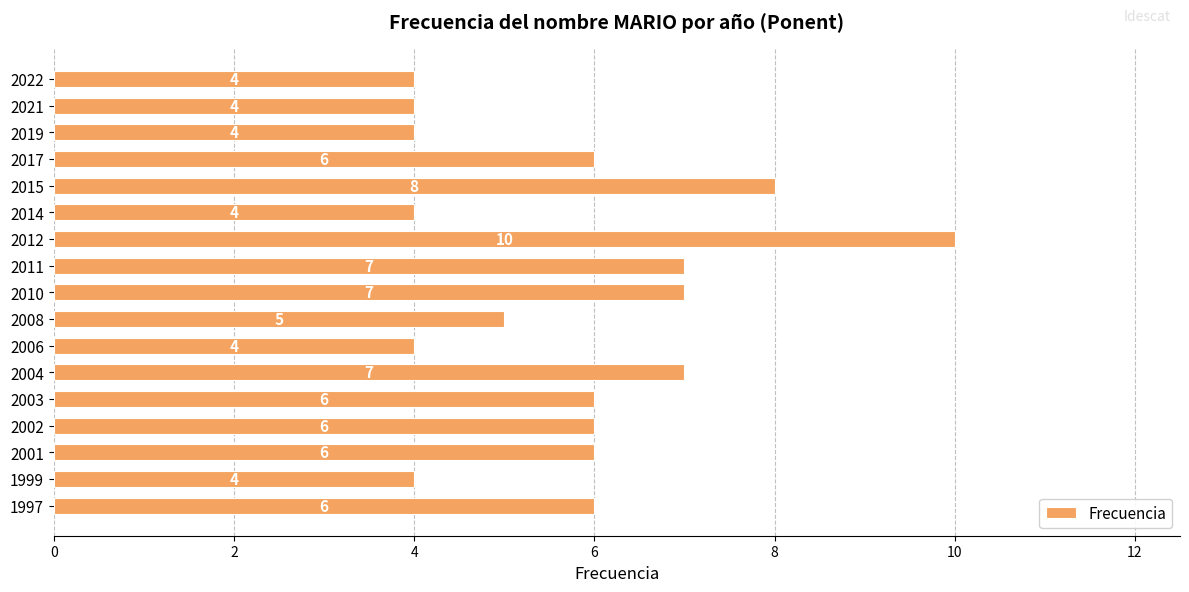

How many data points are less than 6?

7